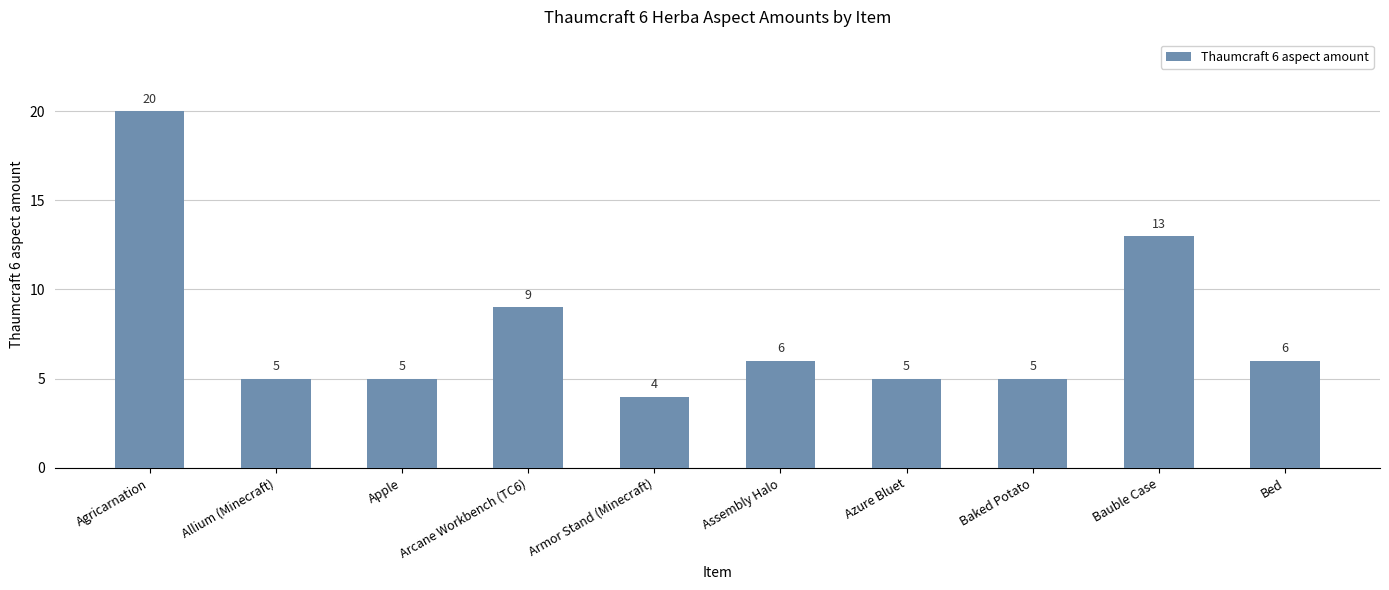

The chart shows a value of 8 at Azure Bluet. True or false?

False